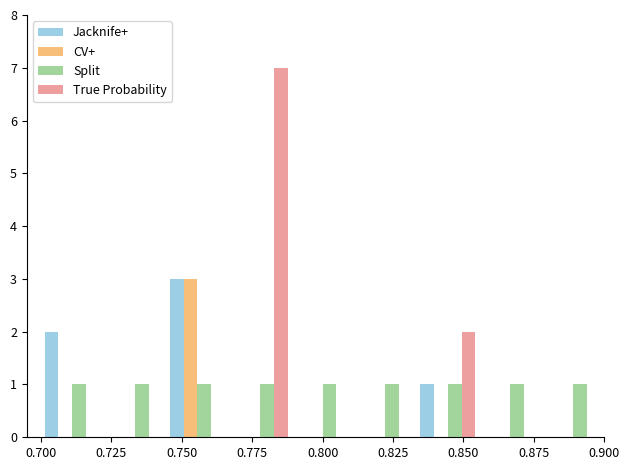

What are all the series names shown in the legend?

Jacknife+, CV+, Split, True Probability